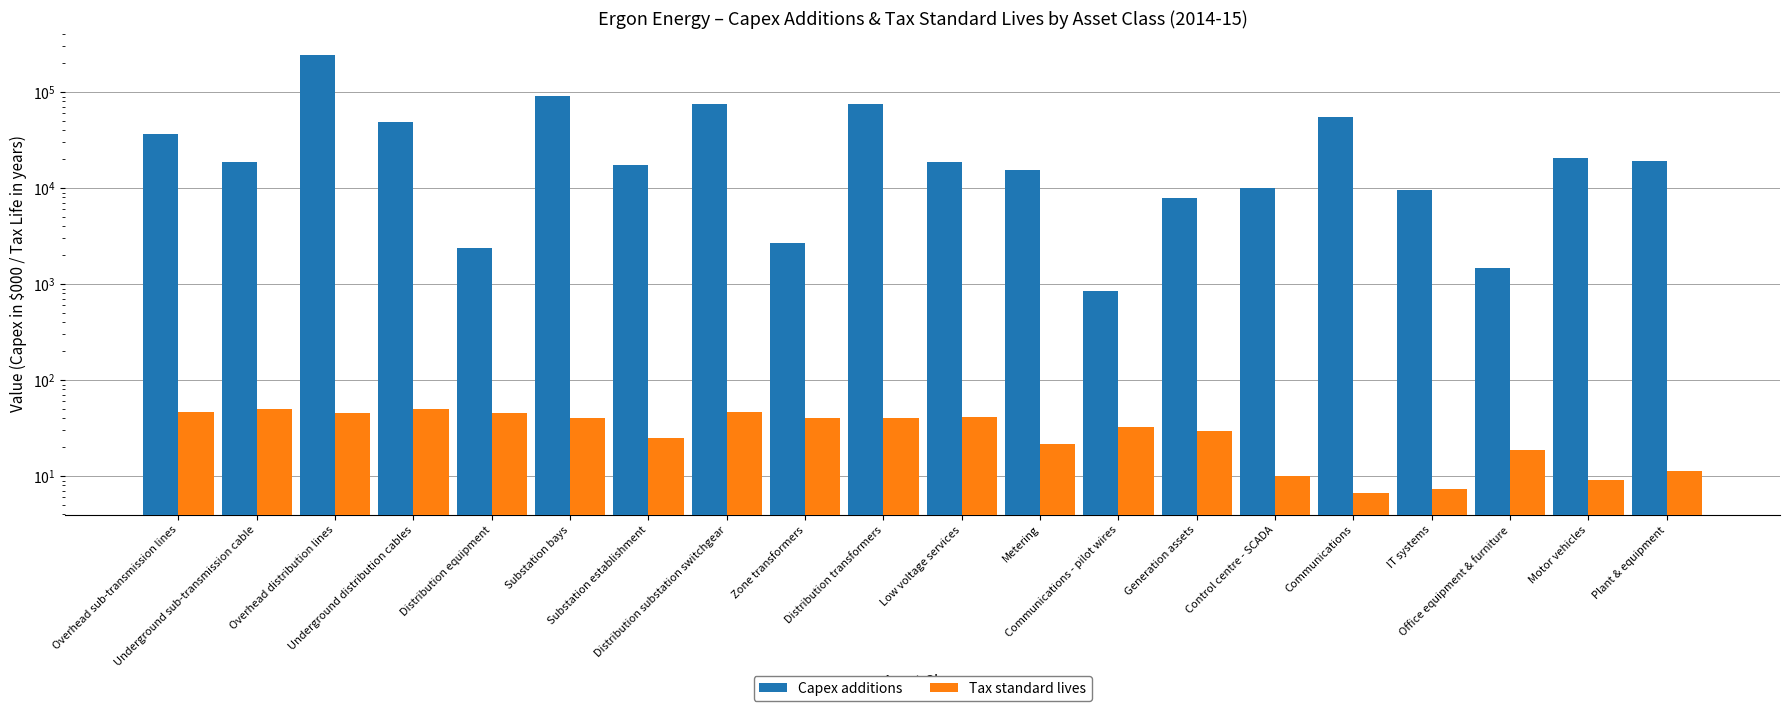

Which has a higher value, Motor vehicles or Overhead distribution lines?

Overhead distribution lines